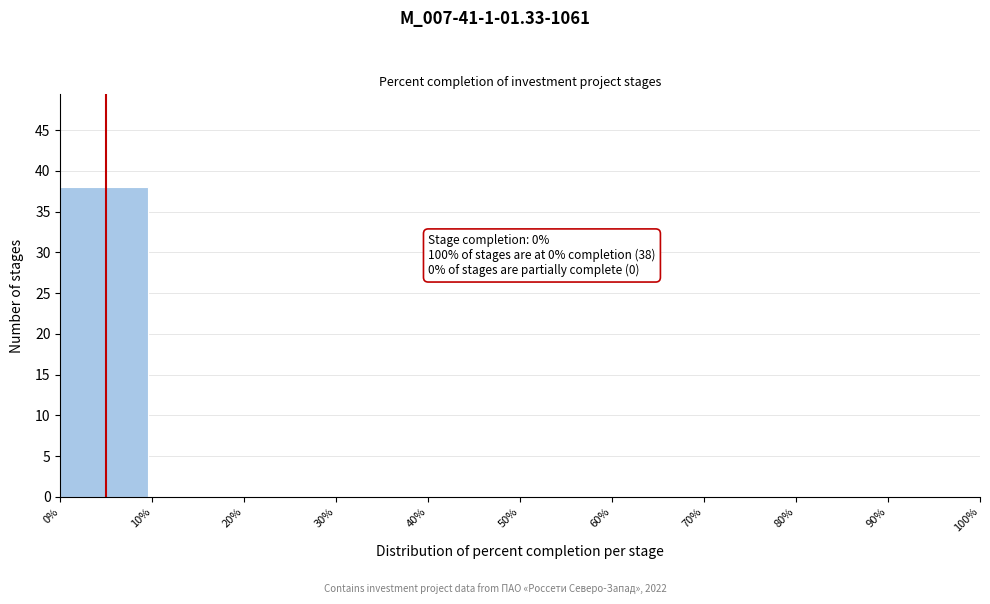

Over which range of the x-axis is the bar tallest?

0% to 10%